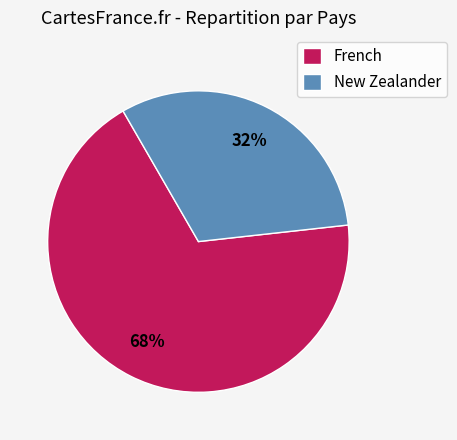

What is the smallest slice in the pie chart?

New Zealander